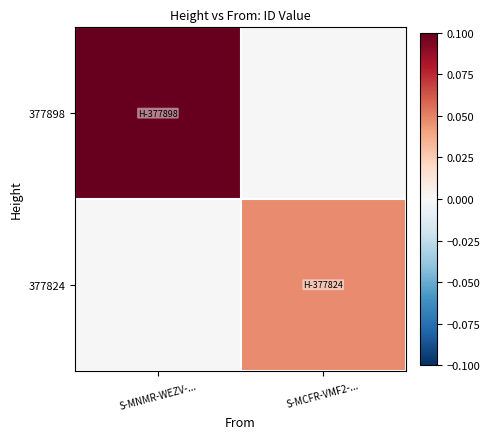

Rank the series at S-MNMR-WEZV-... from lowest to highest value.

377824, 377898